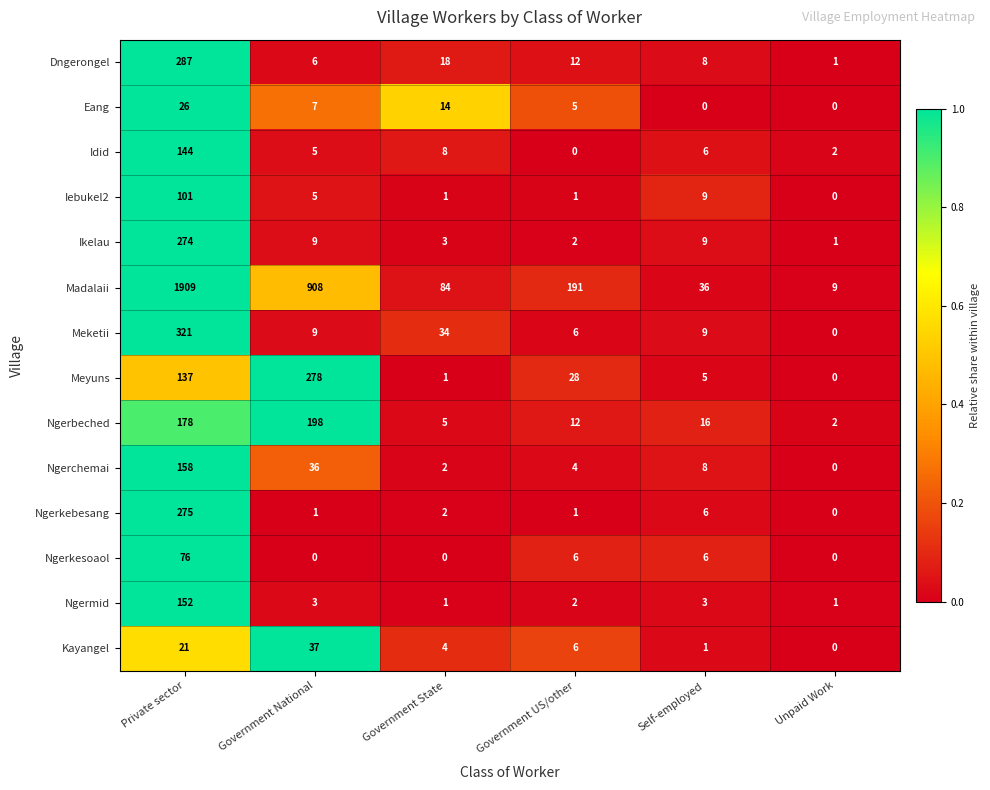

List the series in order of their peak value, highest first.

Madalaii, Meketii, Dngerongel, Meyuns, Ngerkebesang, Ikelau, Ngerbeched, Ngerchemai, Ngermid, Idid, Iebukel2, Ngerkesoaol, Kayangel, Eang